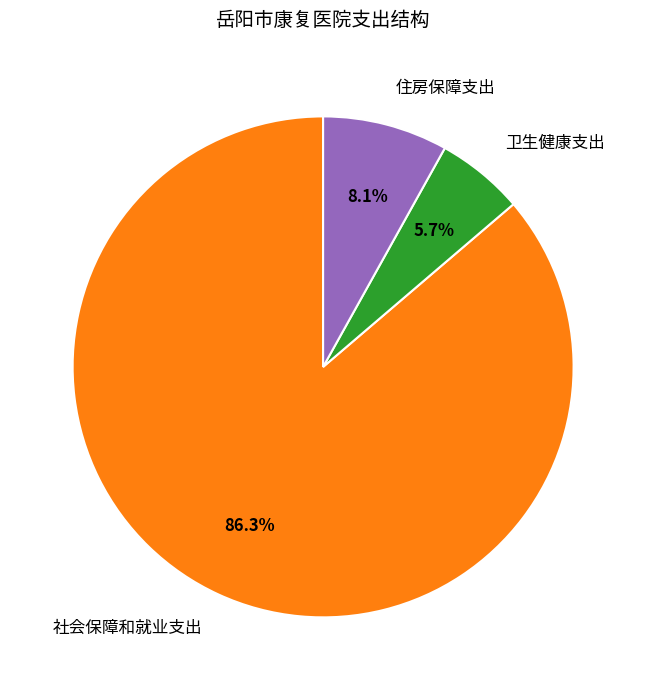

How many segments does this pie chart have?

3